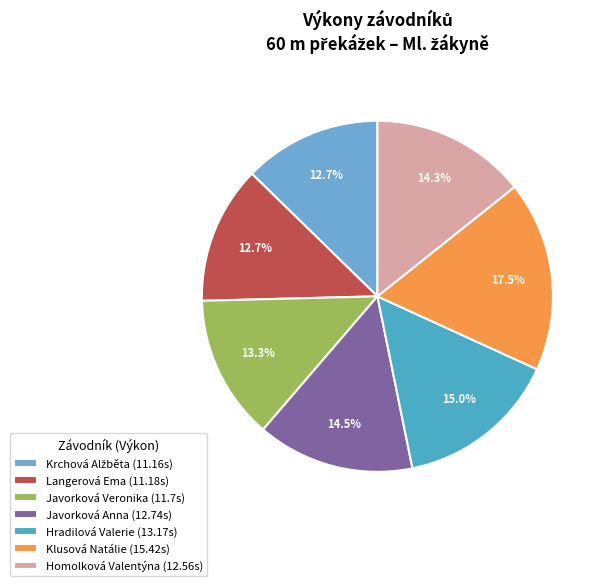

Does any single category account for the majority?

No